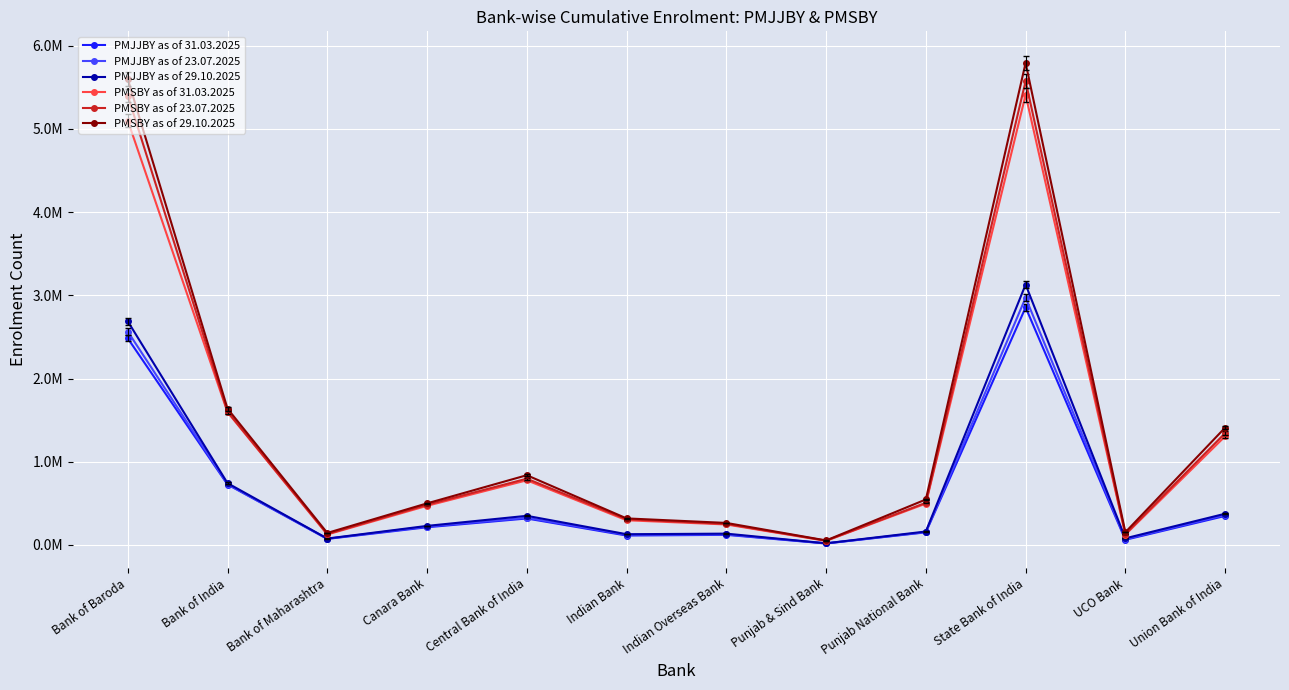

What position from the left is Union Bank of India?

12